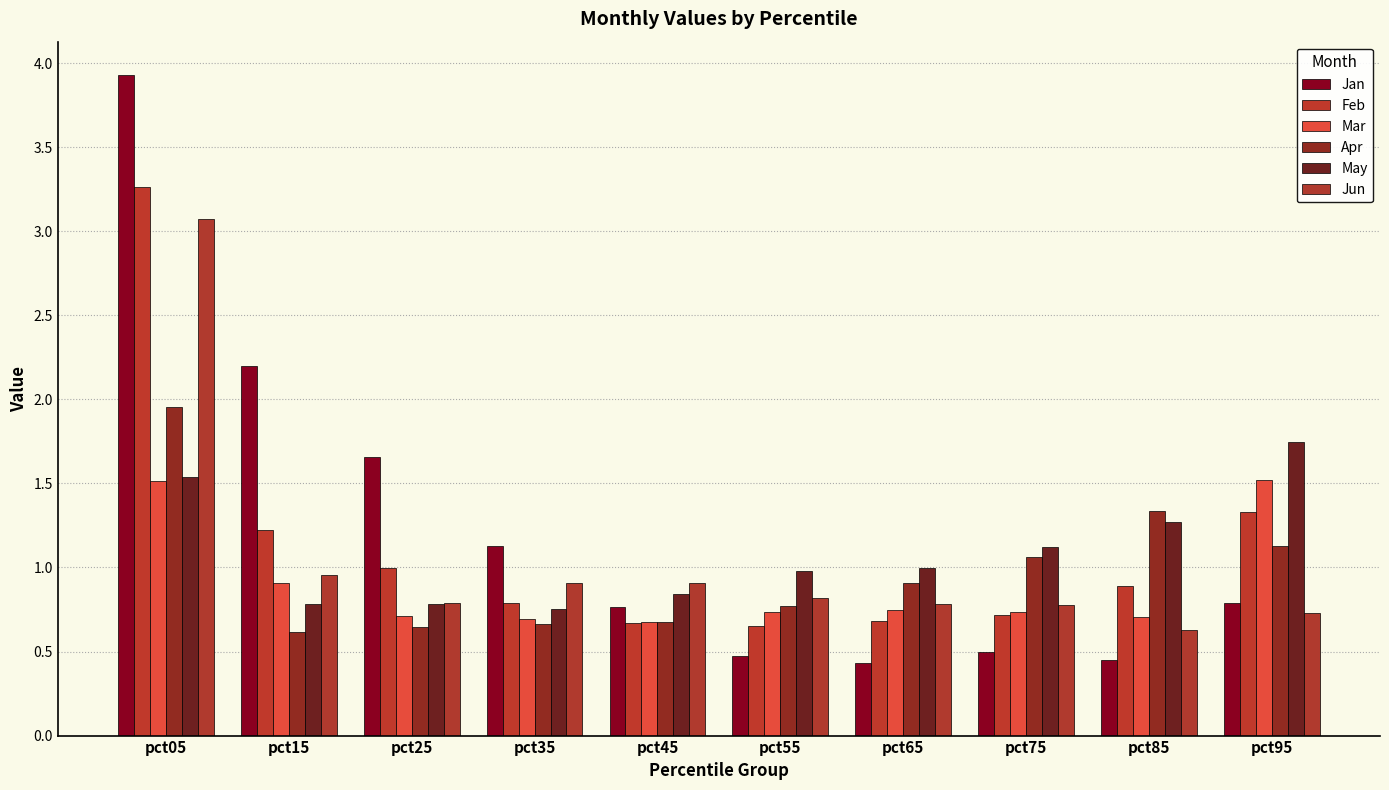

How many bars are there in each group?

6